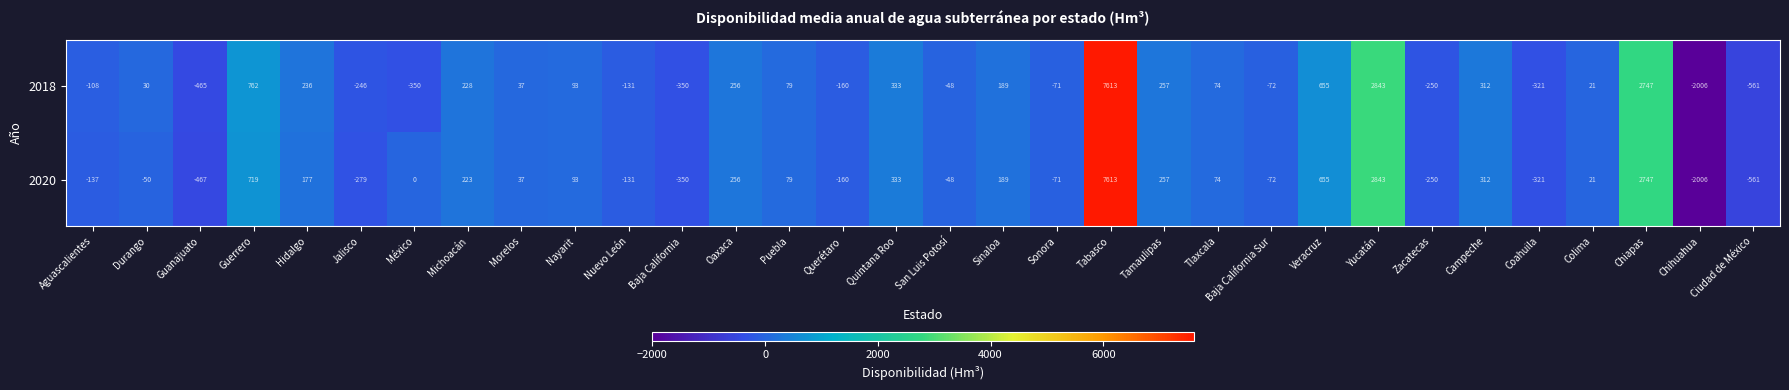

What is the difference between the second highest and second lowest values in the 2018 series?

3404